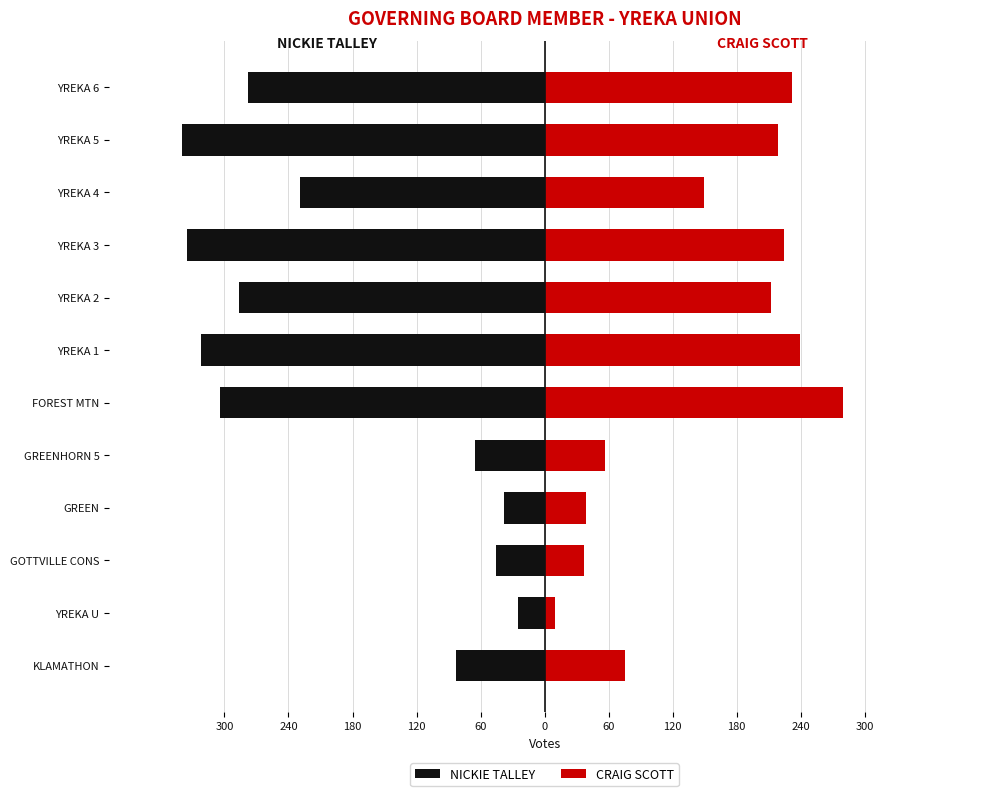

How many values in the NICKIE TALLEY series are below -229?

6